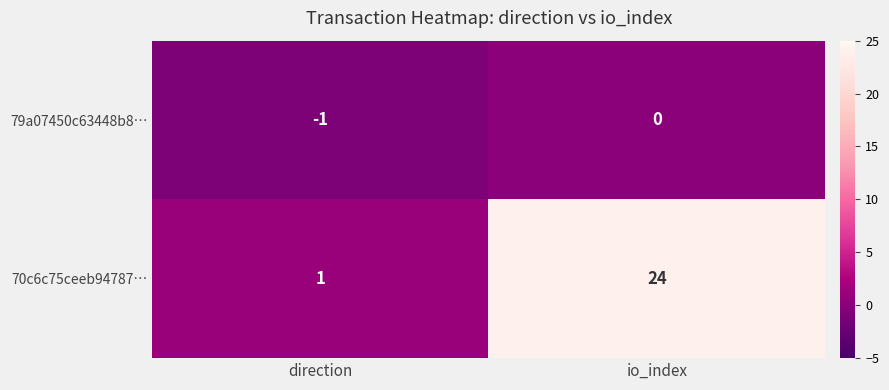

What is the spread (max minus min) of values at io_index?

24